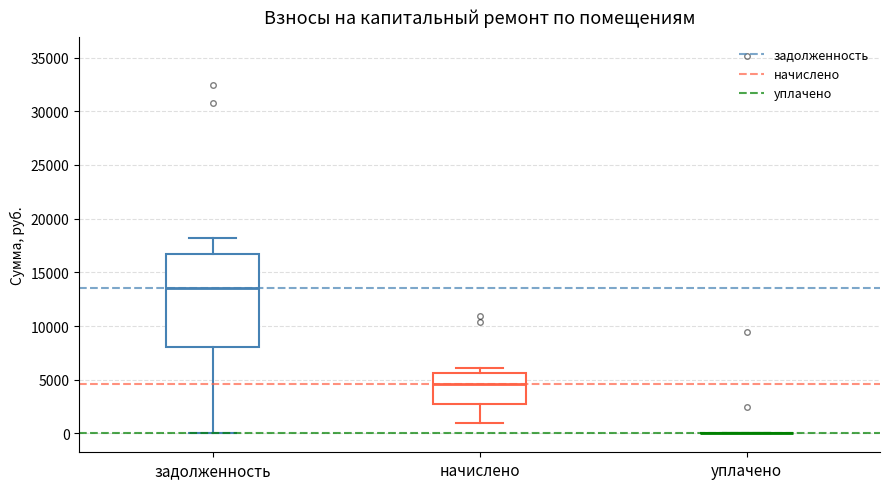

Reading left to right, read every box against the y-axis: the position of its median line, the range the box covers, and the ends of its whiskers. The values are not printed on the chart, so give them approximately, as read against the axis.

задолженность: median 13500, box 8000 to 16500, whiskers 0 to 18000
начислено: median 4500, box 2500 to 5500, whiskers 1000 to 6000
уплачено: box collapsed to a line at 0, whiskers 0 to 0